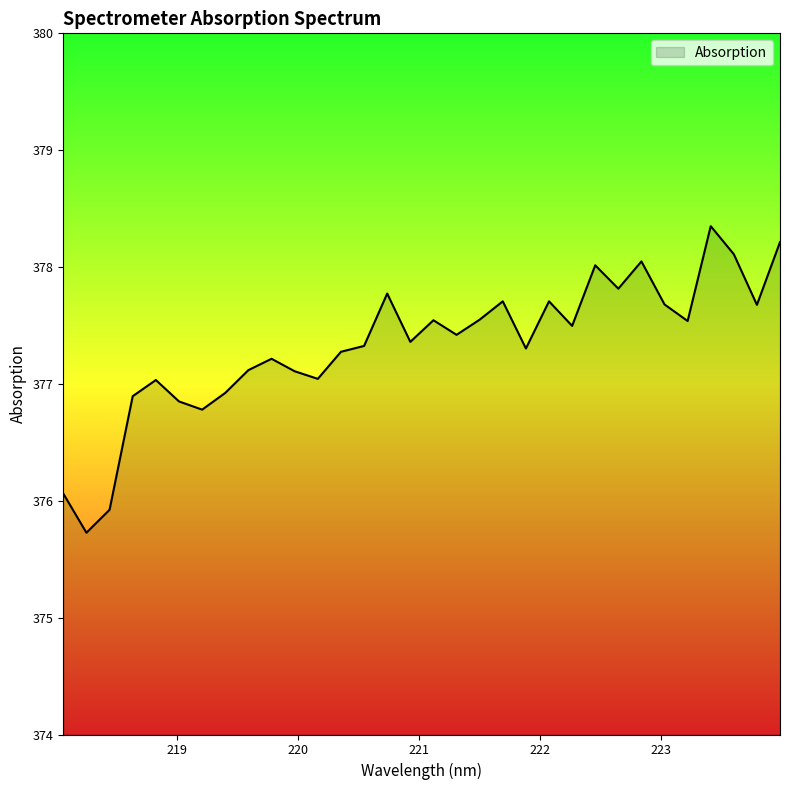

What is the difference between the second highest and second lowest values?

2.3